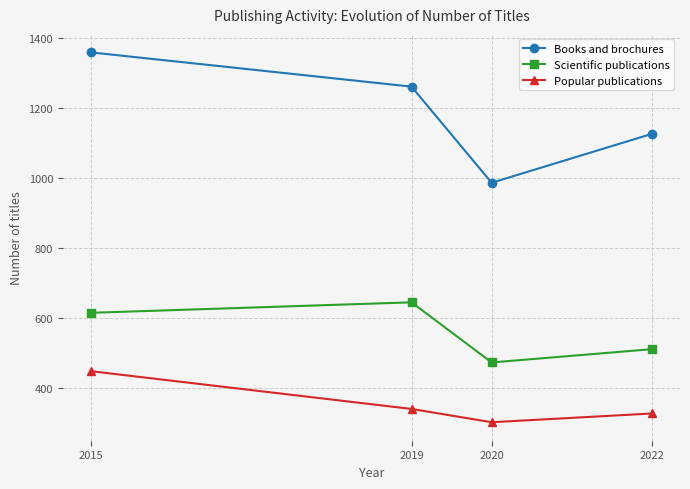

What is the minimum value for Books and brochures?

986